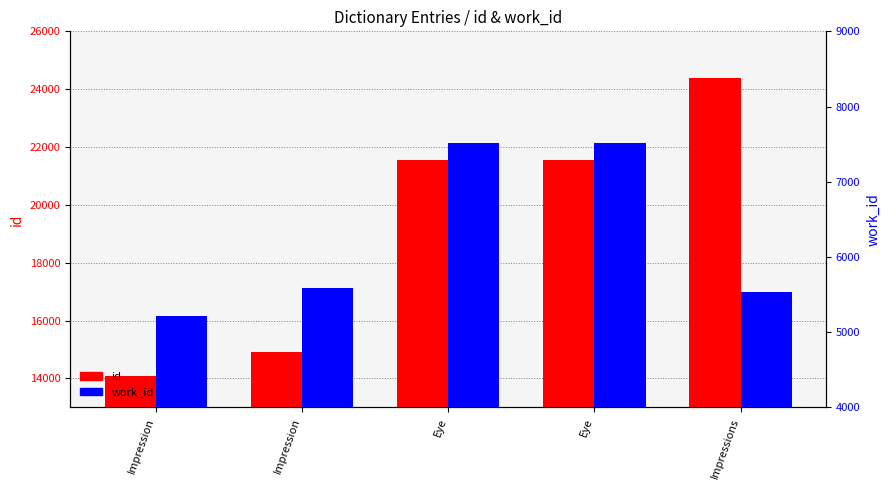

What is the lowest value of the work_id series?

5214